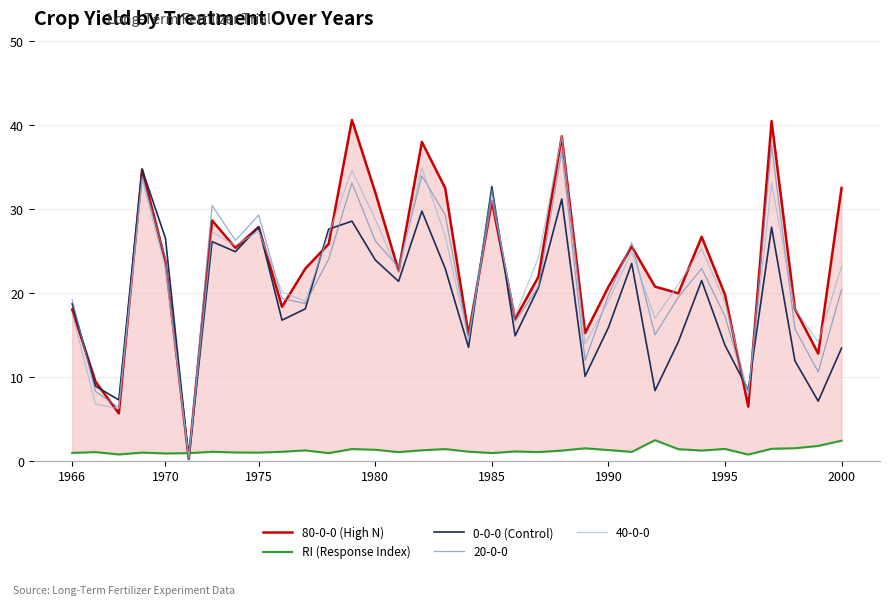

Between 11 and 15, which series saw the biggest shift?

80-0-0 (High N)